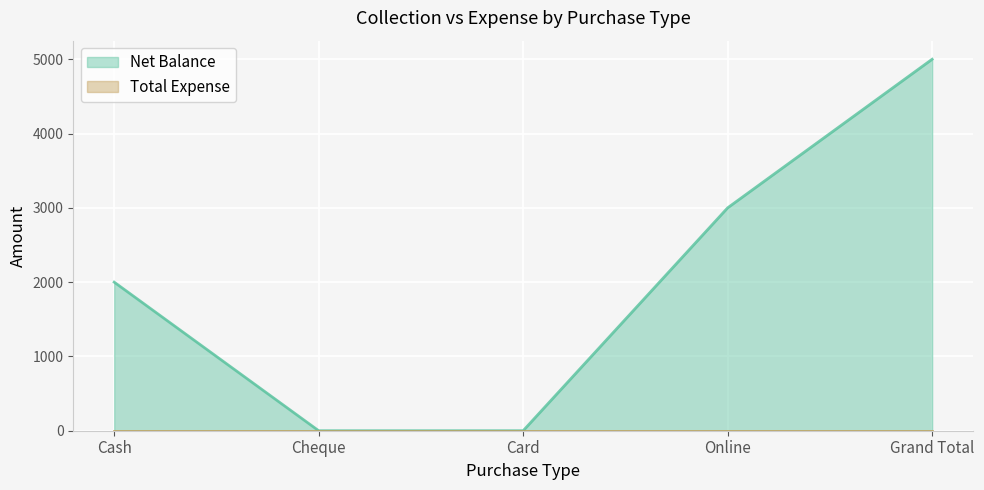

At which label does the data first exceed 2000?

Online